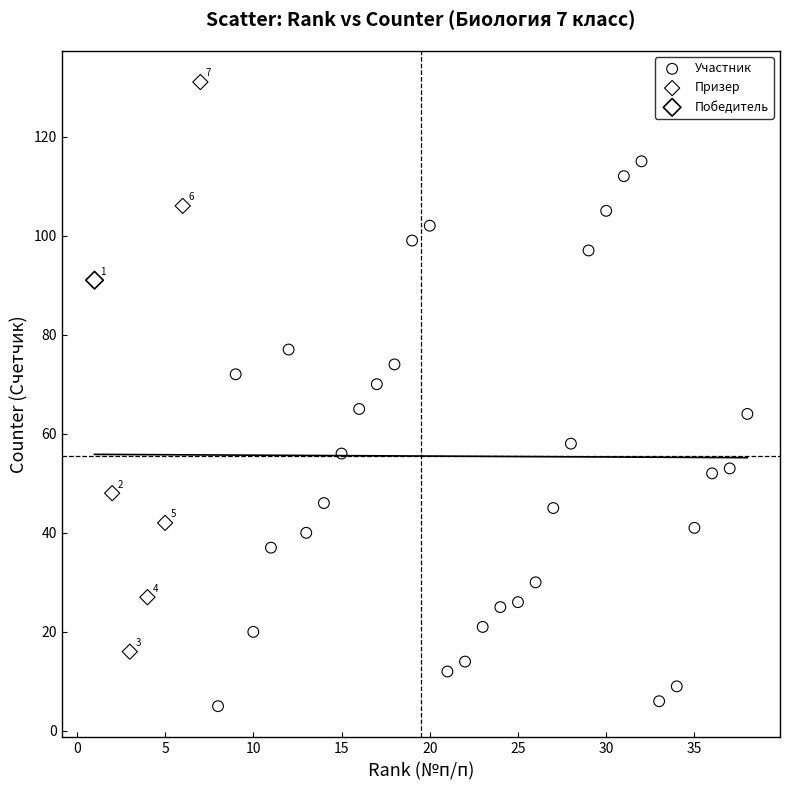

Which series contains the lowest Y value?

Участник